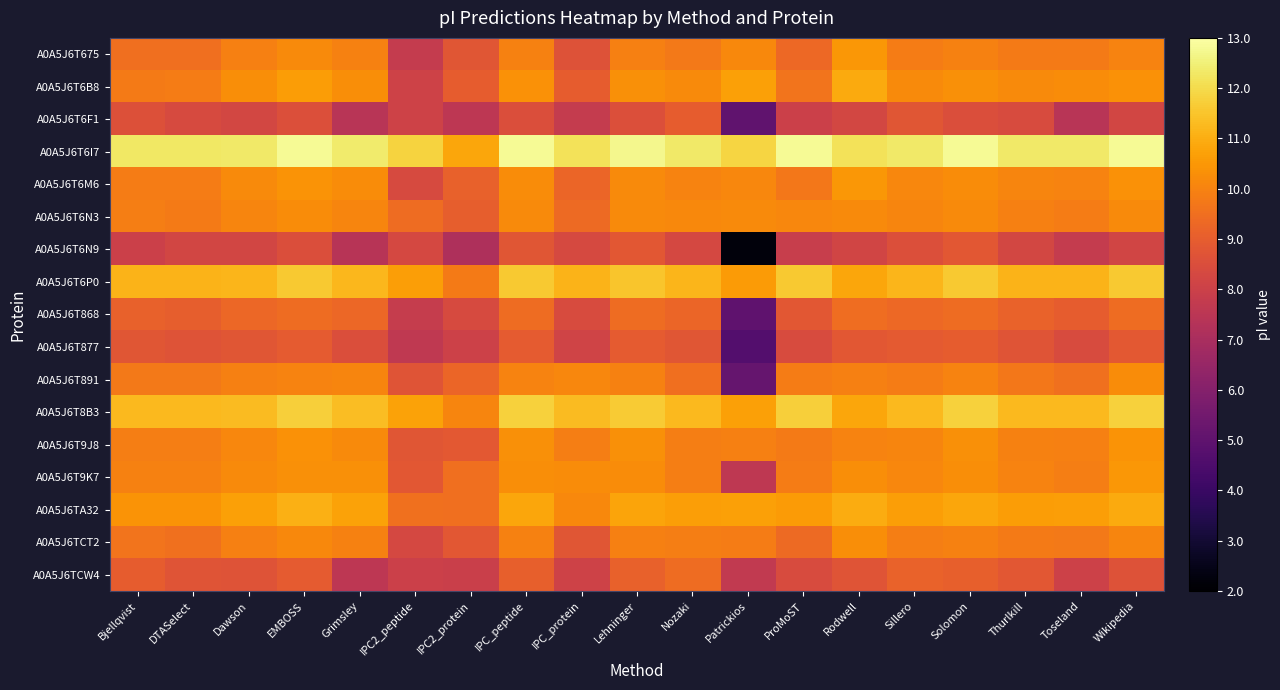

Reading left to right, what are all the values shown in this chart?

A0A5J6T675: Bjellqvist=9.5	DTASelect=9.5	Dawson=9.9	EMBOSS=10.2	Grimsley=10.0	IPC2_peptide=7.8	IPC2_protein=8.8	IPC_peptide=10.0	IPC_protein=8.7	Lehninger=9.9	Nozaki=9.8	Patrickios=10.1	ProMoST=9.3	Rodwell=10.5	Sillero=9.8	Solomon=10.0	Thurlkill=9.8	Toseland=9.8	Wikipedia=10.0
A0A5J6T6B8: Bjellqvist=9.8	DTASelect=9.8	Dawson=10.3	EMBOSS=10.6	Grimsley=10.3	IPC2_peptide=8.1	IPC2_protein=9.0	IPC_peptide=10.3	IPC_protein=9.0	Lehninger=10.3	Nozaki=10.2	Patrickios=10.7	ProMoST=9.6	Rodwell=10.9	Sillero=10.2	Solomon=10.3	Thurlkill=10.2	Toseland=10.2	Wikipedia=10.3
A0A5J6T6F1: Bjellqvist=8.6	DTASelect=8.4	Dawson=8.3	EMBOSS=8.5	Grimsley=7.4	IPC2_peptide=8.1	IPC2_protein=7.6	IPC_peptide=8.5	IPC_protein=7.8	Lehninger=8.6	Nozaki=9.0	Patrickios=5.0	ProMoST=8.0	Rodwell=8.3	Sillero=8.8	Solomon=8.5	Thurlkill=8.4	Toseland=7.4	Wikipedia=8.2
A0A5J6T6I7: Bjellqvist=12.3	DTASelect=12.3	Dawson=12.3	EMBOSS=12.8	Grimsley=12.4	IPC2_peptide=11.8	IPC2_protein=10.8	IPC_peptide=12.8	IPC_protein=12.1	Lehninger=12.7	Nozaki=12.3	Patrickios=11.9	ProMoST=12.8	Rodwell=12.1	Sillero=12.3	Solomon=12.8	Thurlkill=12.3	Toseland=12.3	Wikipedia=12.8
A0A5J6T6M6: Bjellqvist=9.8	DTASelect=9.8	Dawson=10.2	EMBOSS=10.4	Grimsley=10.2	IPC2_peptide=8.4	IPC2_protein=9.1	IPC_peptide=10.2	IPC_protein=9.2	Lehninger=10.2	Nozaki=10.0	Patrickios=10.1	ProMoST=9.7	Rodwell=10.5	Sillero=10.1	Solomon=10.2	Thurlkill=10.0	Toseland=10.0	Wikipedia=10.3
A0A5J6T6N3: Bjellqvist=9.9	DTASelect=9.8	Dawson=10.0	EMBOSS=10.2	Grimsley=10.1	IPC2_peptide=9.4	IPC2_protein=9.0	IPC_peptide=10.2	IPC_protein=9.4	Lehninger=10.2	Nozaki=10.1	Patrickios=10.2	ProMoST=10.1	Rodwell=10.2	Sillero=10.1	Solomon=10.2	Thurlkill=9.9	Toseland=9.8	Wikipedia=10.2
A0A5J6T6N9: Bjellqvist=8.0	DTASelect=8.2	Dawson=8.2	EMBOSS=8.5	Grimsley=7.4	IPC2_peptide=8.3	IPC2_protein=7.1	IPC_peptide=8.8	IPC_protein=8.3	Lehninger=8.8	Nozaki=8.3	Patrickios=2.3	ProMoST=7.9	Rodwell=8.2	Sillero=8.5	Solomon=8.8	Thurlkill=8.2	Toseland=7.8	Wikipedia=8.2
A0A5J6T6P0: Bjellqvist=11.1	DTASelect=11.1	Dawson=11.2	EMBOSS=11.6	Grimsley=11.2	IPC2_peptide=10.7	IPC2_protein=9.8	IPC_peptide=11.6	IPC_protein=11.1	Lehninger=11.5	Nozaki=11.2	Patrickios=10.6	ProMoST=11.6	Rodwell=10.8	Sillero=11.2	Solomon=11.6	Thurlkill=11.1	Toseland=11.1	Wikipedia=11.6
A0A5J6T868: Bjellqvist=9.1	DTASelect=9.0	Dawson=9.3	EMBOSS=9.4	Grimsley=9.3	IPC2_peptide=7.8	IPC2_protein=8.4	IPC_peptide=9.4	IPC_protein=8.4	Lehninger=9.4	Nozaki=9.3	Patrickios=5.0	ProMoST=8.8	Rodwell=9.4	Sillero=9.3	Solomon=9.4	Thurlkill=9.2	Toseland=9.0	Wikipedia=9.4
A0A5J6T877: Bjellqvist=8.8	DTASelect=8.7	Dawson=8.8	EMBOSS=8.9	Grimsley=8.5	IPC2_peptide=7.7	IPC2_protein=8.0	IPC_peptide=9.0	IPC_protein=8.1	Lehninger=8.9	Nozaki=8.8	Patrickios=4.7	ProMoST=8.4	Rodwell=8.8	Sillero=8.9	Solomon=9.0	Thurlkill=8.7	Toseland=8.4	Wikipedia=8.9
A0A5J6T891: Bjellqvist=9.8	DTASelect=9.8	Dawson=9.9	EMBOSS=10.0	Grimsley=10.1	IPC2_peptide=8.7	IPC2_protein=9.2	IPC_peptide=10.0	IPC_protein=10.1	Lehninger=10.0	Nozaki=9.5	Patrickios=5.2	ProMoST=9.8	Rodwell=9.9	Sillero=9.8	Solomon=10.0	Thurlkill=9.7	Toseland=9.6	Wikipedia=10.2
A0A5J6T8B3: Bjellqvist=11.3	DTASelect=11.3	Dawson=11.3	EMBOSS=11.7	Grimsley=11.3	IPC2_peptide=10.7	IPC2_protein=10.1	IPC_peptide=11.8	IPC_protein=11.3	Lehninger=11.7	Nozaki=11.2	Patrickios=10.7	ProMoST=11.7	Rodwell=10.8	Sillero=11.3	Solomon=11.8	Thurlkill=11.3	Toseland=11.2	Wikipedia=11.8
A0A5J6T9J8: Bjellqvist=9.9	DTASelect=9.9	Dawson=10.1	EMBOSS=10.3	Grimsley=10.2	IPC2_peptide=8.8	IPC2_protein=8.9	IPC_peptide=10.3	IPC_protein=9.9	Lehninger=10.3	Nozaki=9.9	Patrickios=9.9	ProMoST=9.8	Rodwell=10.0	Sillero=10.0	Solomon=10.3	Thurlkill=10.0	Toseland=9.9	Wikipedia=10.4
A0A5J6T9K7: Bjellqvist=10.0	DTASelect=10.0	Dawson=10.2	EMBOSS=10.3	Grimsley=10.3	IPC2_peptide=8.8	IPC2_protein=9.5	IPC_peptide=10.3	IPC_protein=10.2	Lehninger=10.2	Nozaki=9.9	Patrickios=7.6	ProMoST=9.8	Rodwell=10.3	Sillero=10.1	Solomon=10.3	Thurlkill=10.0	Toseland=9.9	Wikipedia=10.5
A0A5J6TA32: Bjellqvist=10.4	DTASelect=10.4	Dawson=10.7	EMBOSS=11.0	Grimsley=10.8	IPC2_peptide=9.6	IPC2_protein=9.5	IPC_peptide=10.8	IPC_protein=10.1	Lehninger=10.8	Nozaki=10.6	Patrickios=10.7	ProMoST=10.6	Rodwell=11.0	Sillero=10.7	Solomon=10.8	Thurlkill=10.6	Toseland=10.6	Wikipedia=10.9
A0A5J6TCT2: Bjellqvist=9.6	DTASelect=9.6	Dawson=9.9	EMBOSS=10.2	Grimsley=10.0	IPC2_peptide=8.3	IPC2_protein=8.8	IPC_peptide=10.0	IPC_protein=8.8	Lehninger=9.9	Nozaki=9.9	Patrickios=9.8	ProMoST=9.4	Rodwell=10.3	Sillero=9.9	Solomon=10.0	Thurlkill=9.8	Toseland=9.8	Wikipedia=10.0
A0A5J6TCW4: Bjellqvist=9.0	DTASelect=8.7	Dawson=8.7	EMBOSS=8.9	Grimsley=7.6	IPC2_peptide=8.0	IPC2_protein=8.0	IPC_peptide=9.1	IPC_protein=8.1	Lehninger=9.1	Nozaki=9.4	Patrickios=7.7	ProMoST=8.4	Rodwell=8.7	Sillero=9.2	Solomon=9.1	Thurlkill=8.8	Toseland=8.0	Wikipedia=8.6